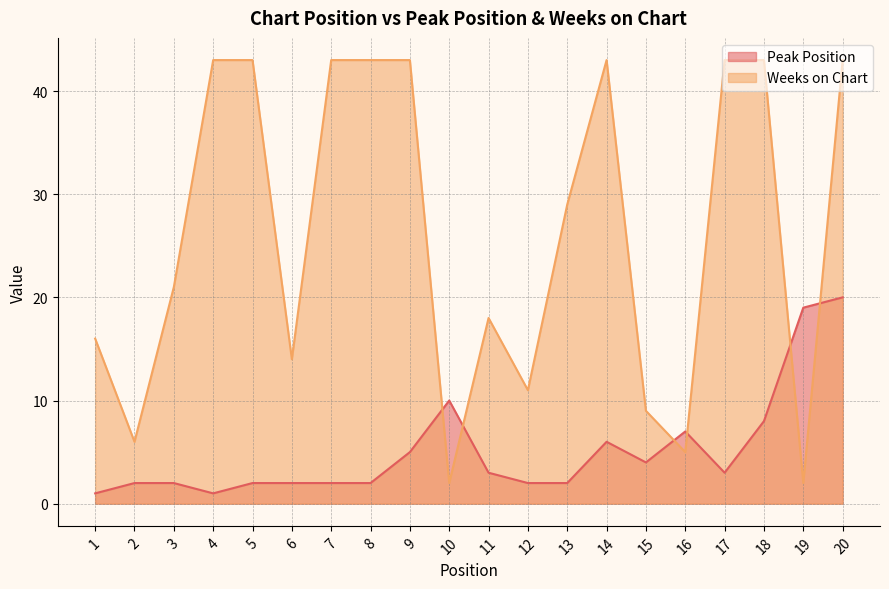

Rank the categories by Weeks on Chart value from lowest to highest.

10, 19, 16, 2, 15, 12, 6, 1, 11, 3, 13, 4, 5, 7, 8, 9, 14, 17, 18, 20